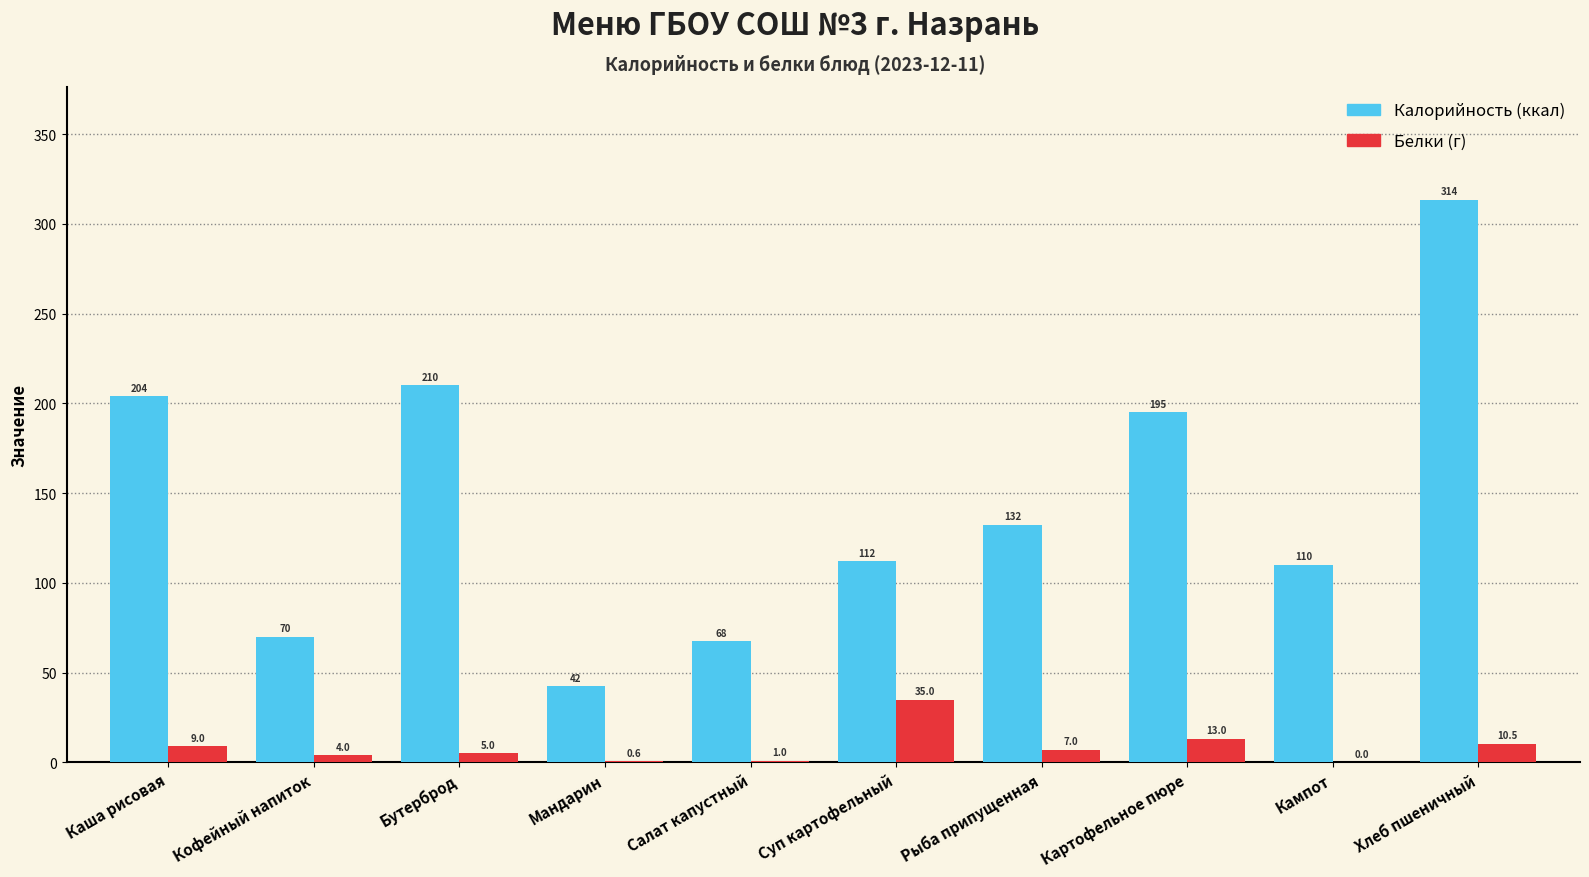

Which category has the highest value across all series?

Хлеб пшеничный